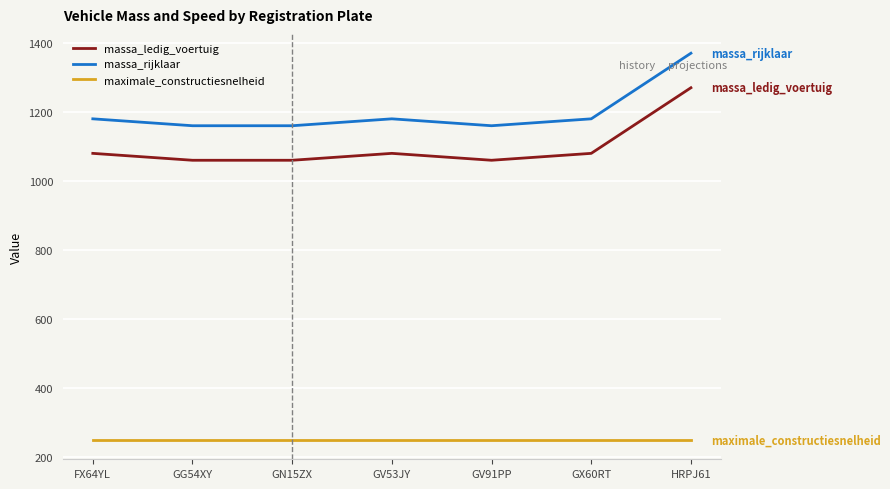

The maximale_constructiesnelheid series shows 446 at GX60RT. True or false?

False